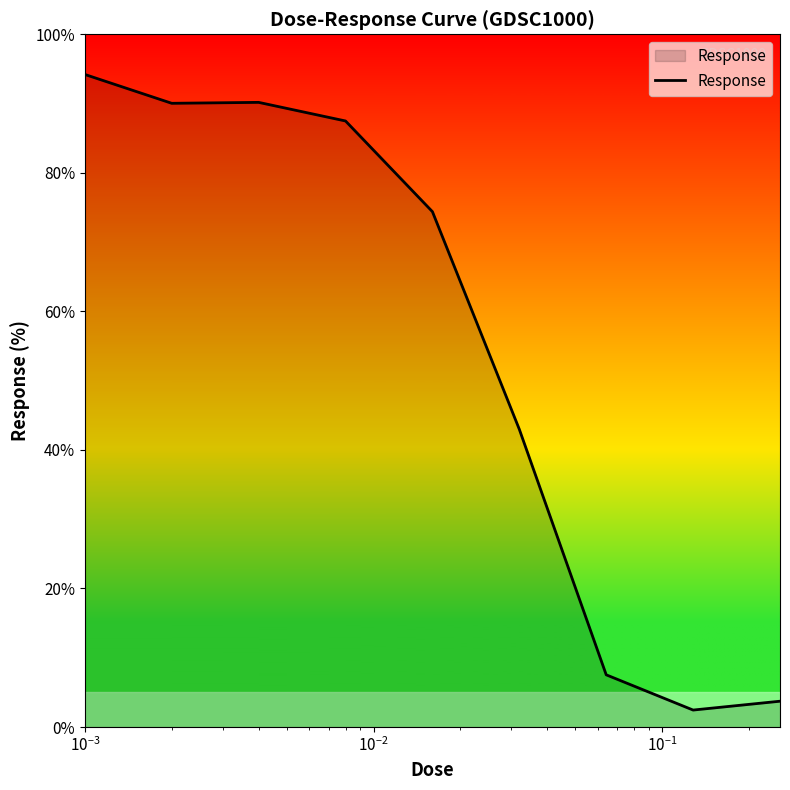

What is the average value?

54.8